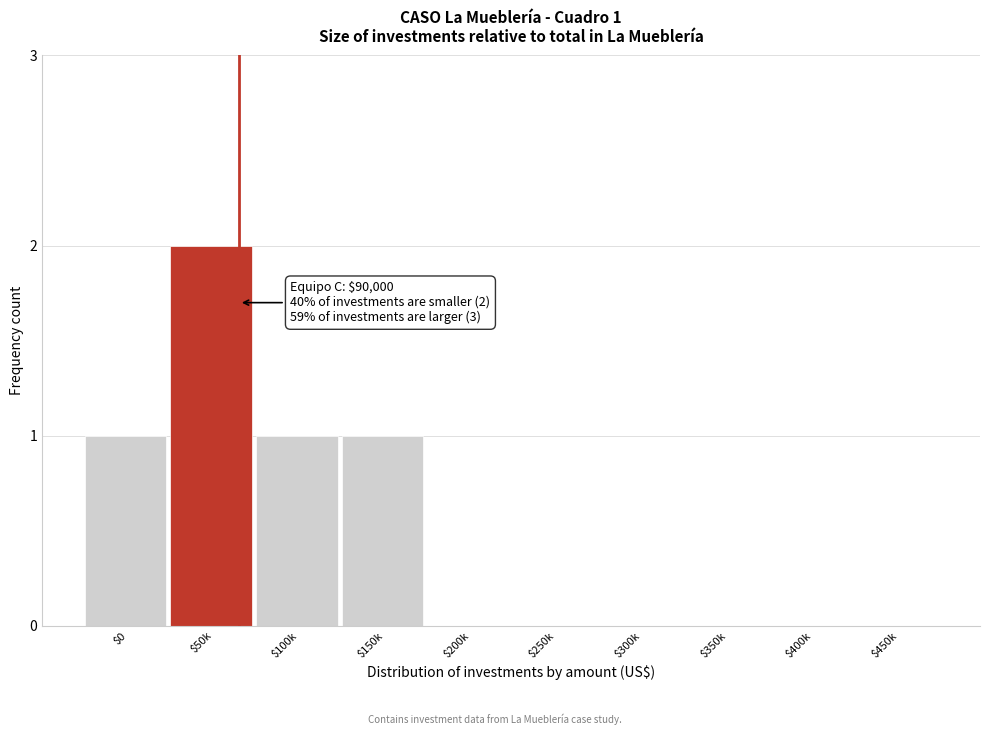

What is the sum of all values?

5